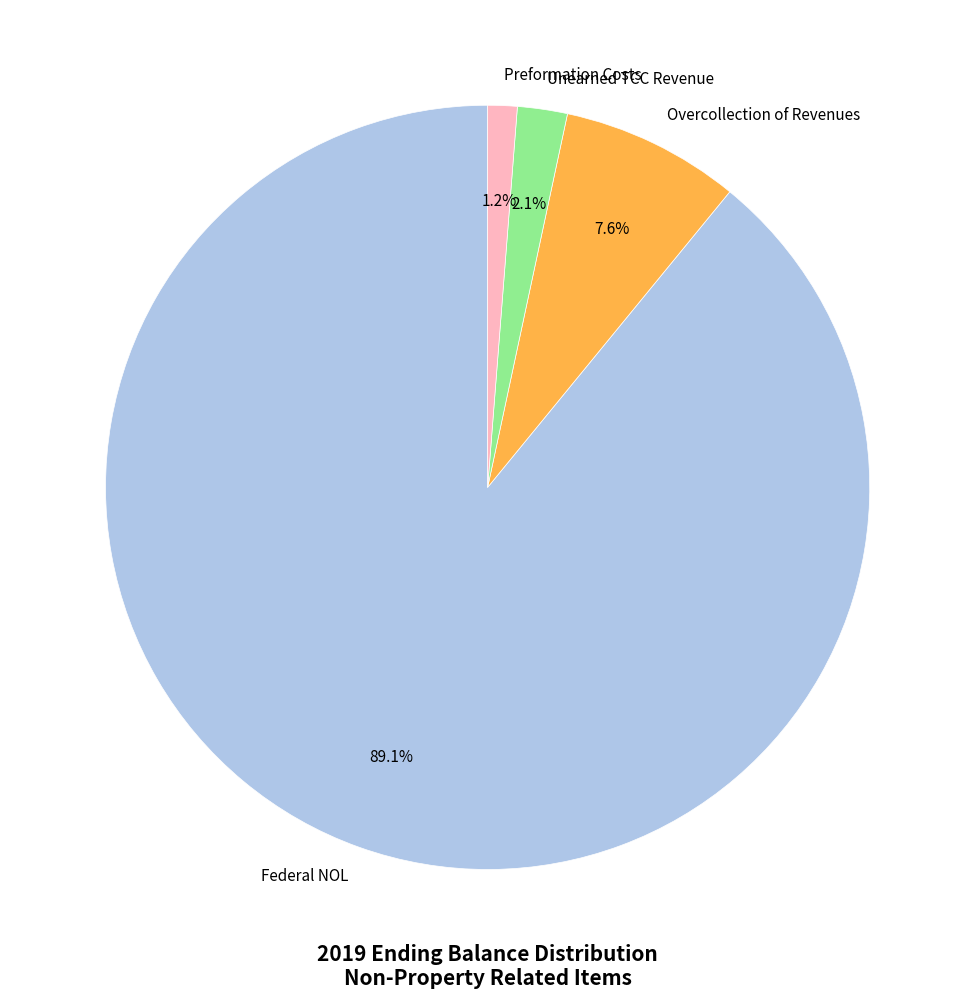

Approximately how many times larger is the value at Overcollection of Revenues compared to Unearned TCC Revenue?

3.6